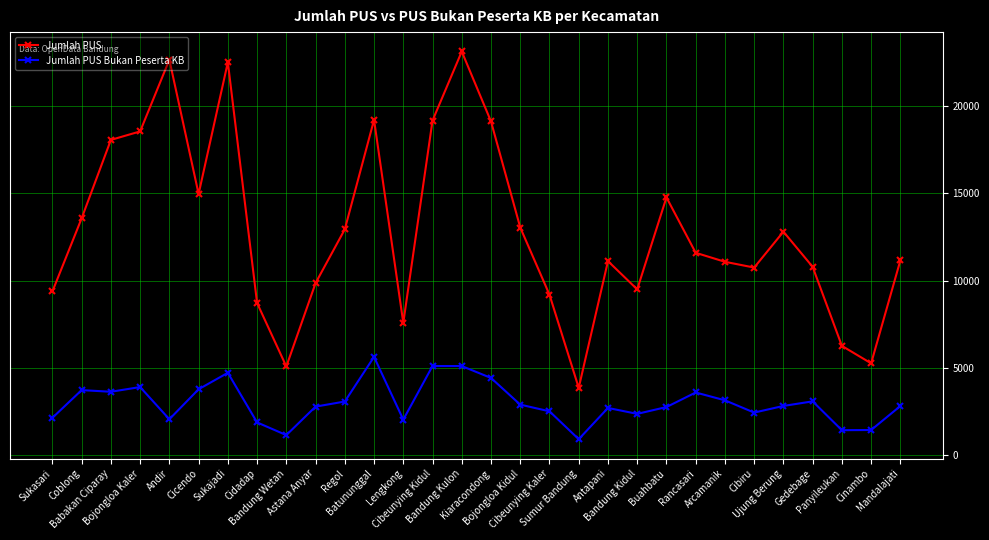

True or false: Jumlah PUS Bukan Peserta KB and Jumlah PUS cross at least once.

False